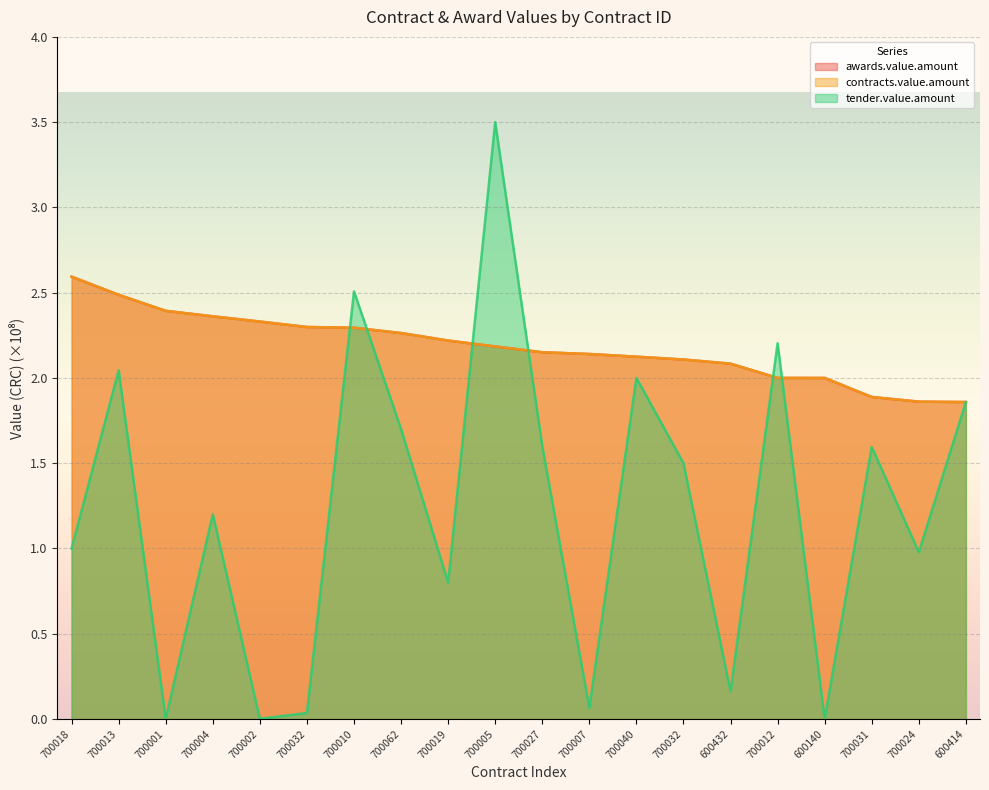

How many data points in tender.value.amount are above 1?

11